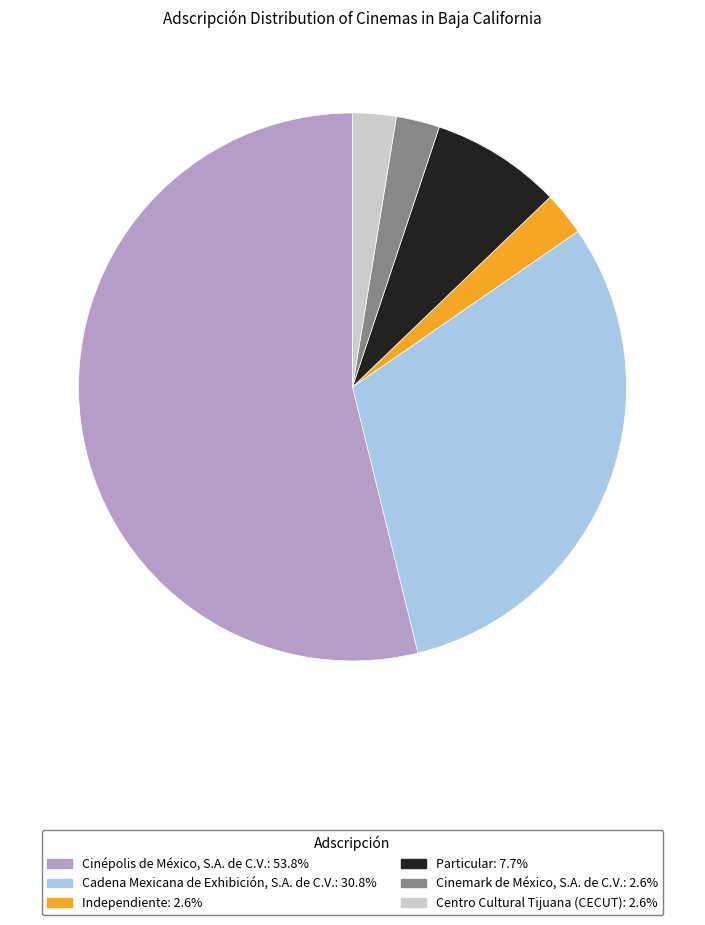

True or false: Cinemark de México, S.A. de C.V. accounts for 16% of the total.

False